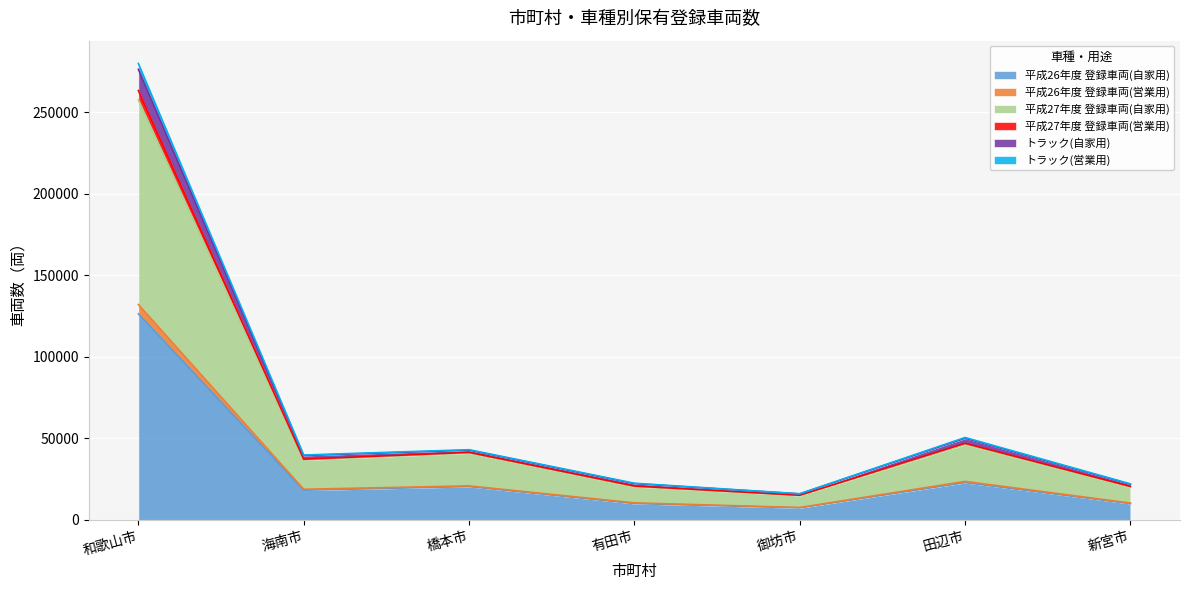

How many series are shown in this chart?

6